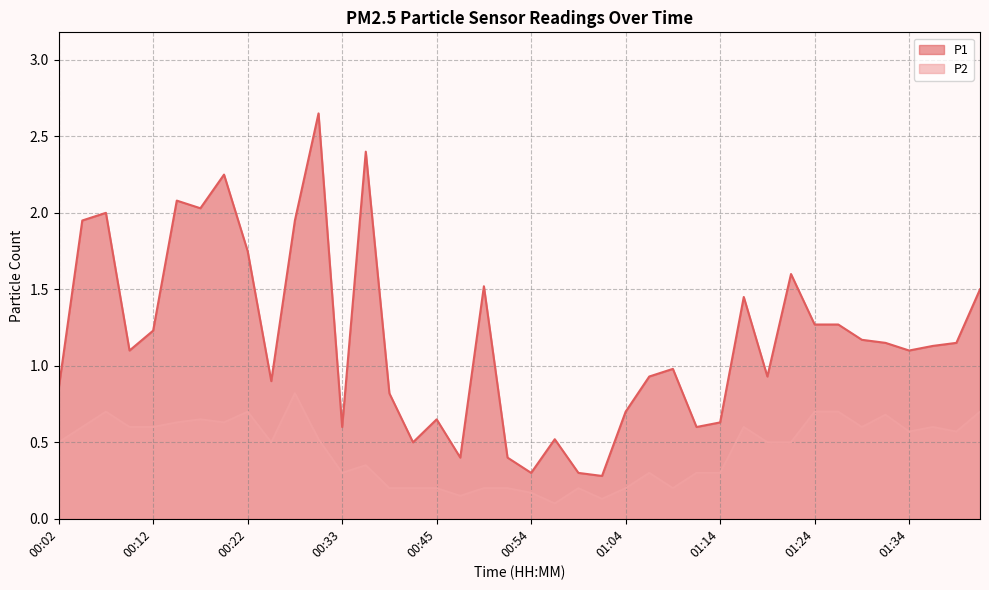

What is the maximum value for P2?

0.8